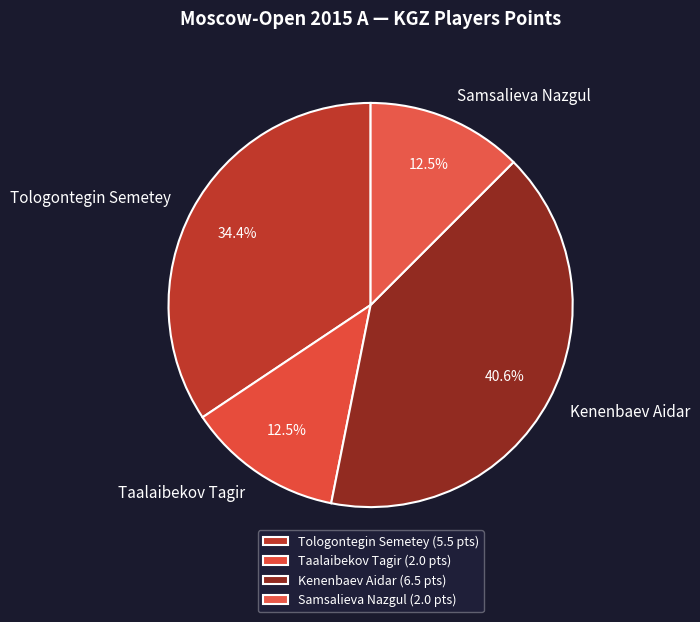

To the nearest percent, what is the difference between the largest and smallest slice percentages?

28%